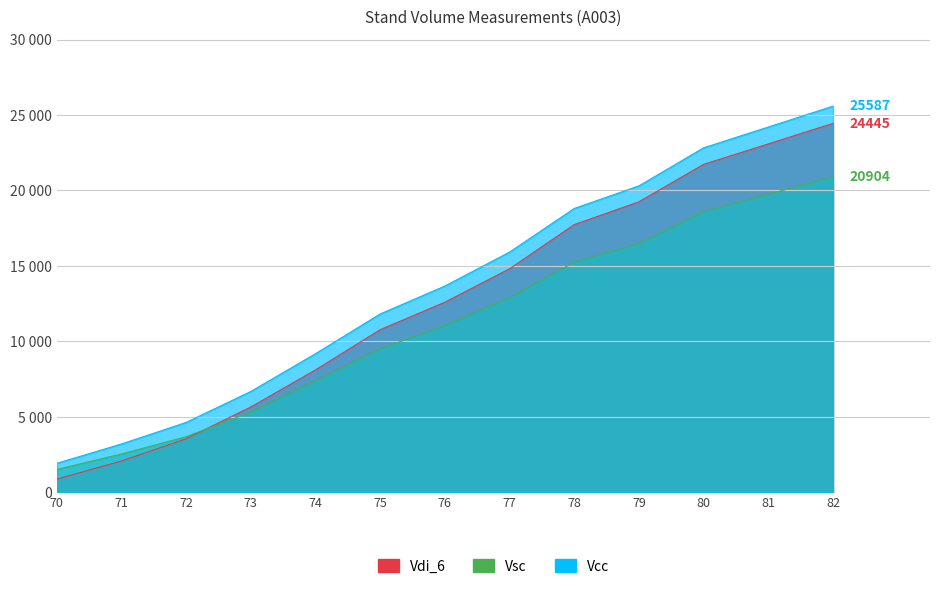

At which category is the sum across all series the highest?

82